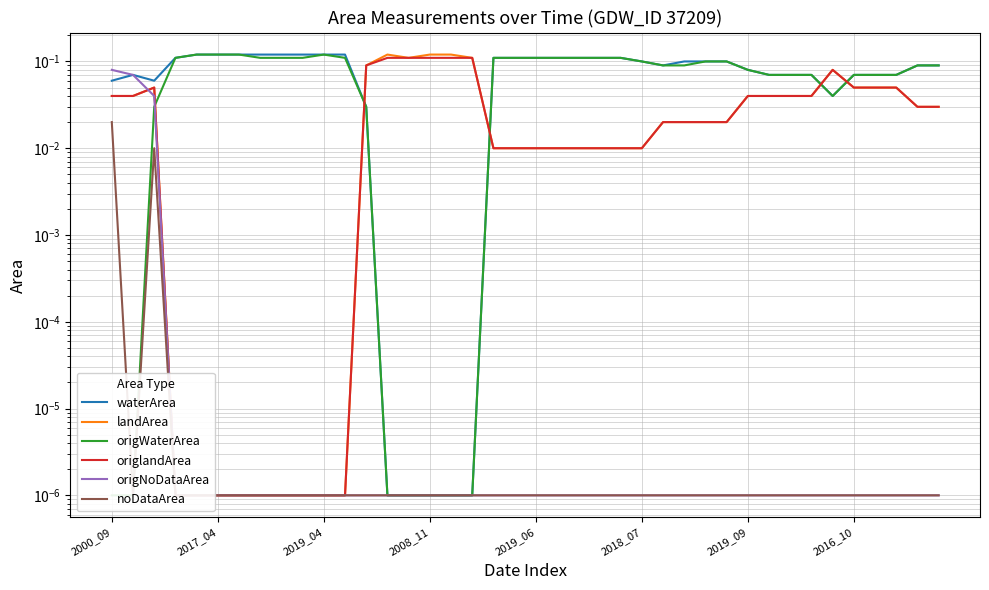

The origNoDataArea series shows 0.0 at 39. True or false?

False